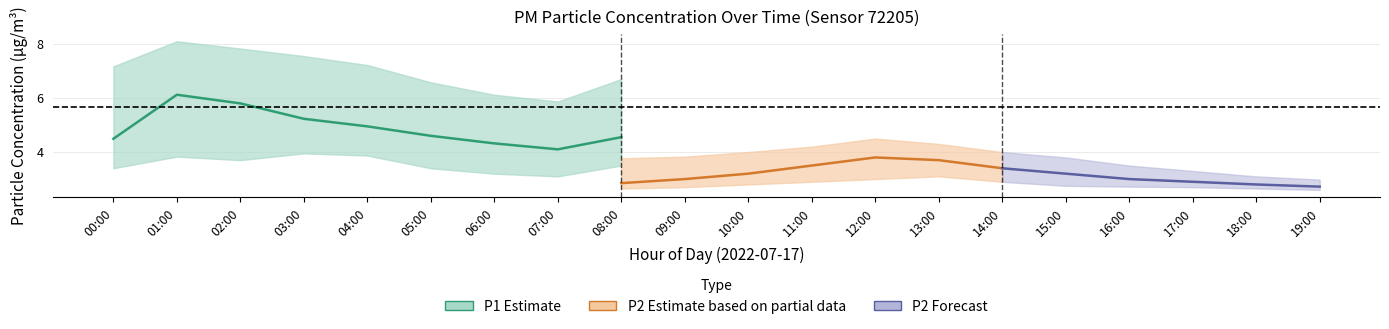

The P1 series shows 5.2 at 03:00. True or false?

True